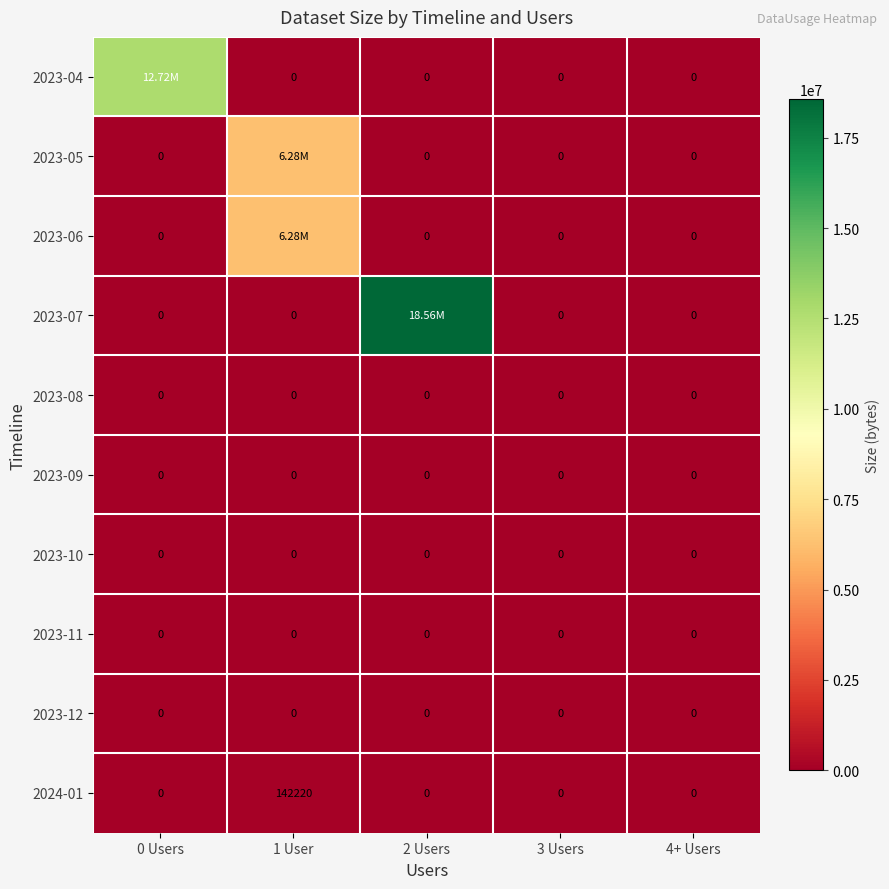

What is the difference between the maximum and minimum values in the 2024-01 series?

142220